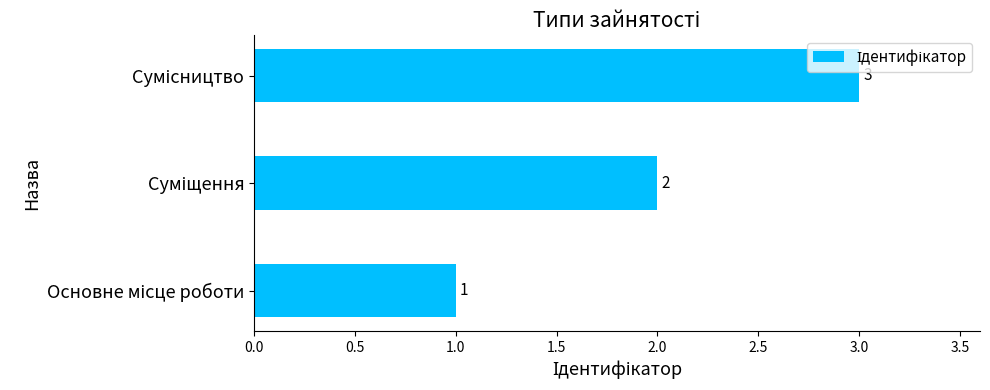

How many values are between 1 and 3?

3